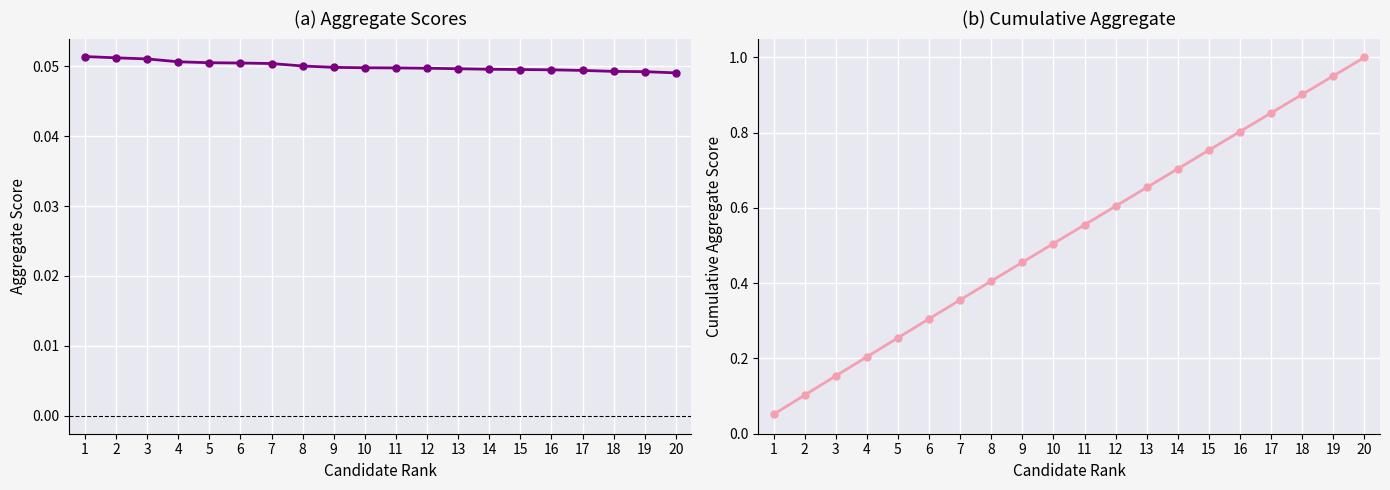

Reading right to left, list all the values displayed in this chart.

Aggregate (normalized): 20=0.0	19=0.0	18=0.0	17=0.0	16=0.0	15=0.0	14=0.0	13=0.0	12=0.0	11=0.0	10=0.0	9=0.0	8=0.1	7=0.1	6=0.1	5=0.1	4=0.1	3=0.1	2=0.1	1=0.1
Cumulative Aggregate (normalized): 20=1.0	19=1.0	18=0.9	17=0.9	16=0.8	15=0.8	14=0.7	13=0.7	12=0.6	11=0.6	10=0.5	9=0.5	8=0.4	7=0.4	6=0.3	5=0.3	4=0.2	3=0.2	2=0.1	1=0.1